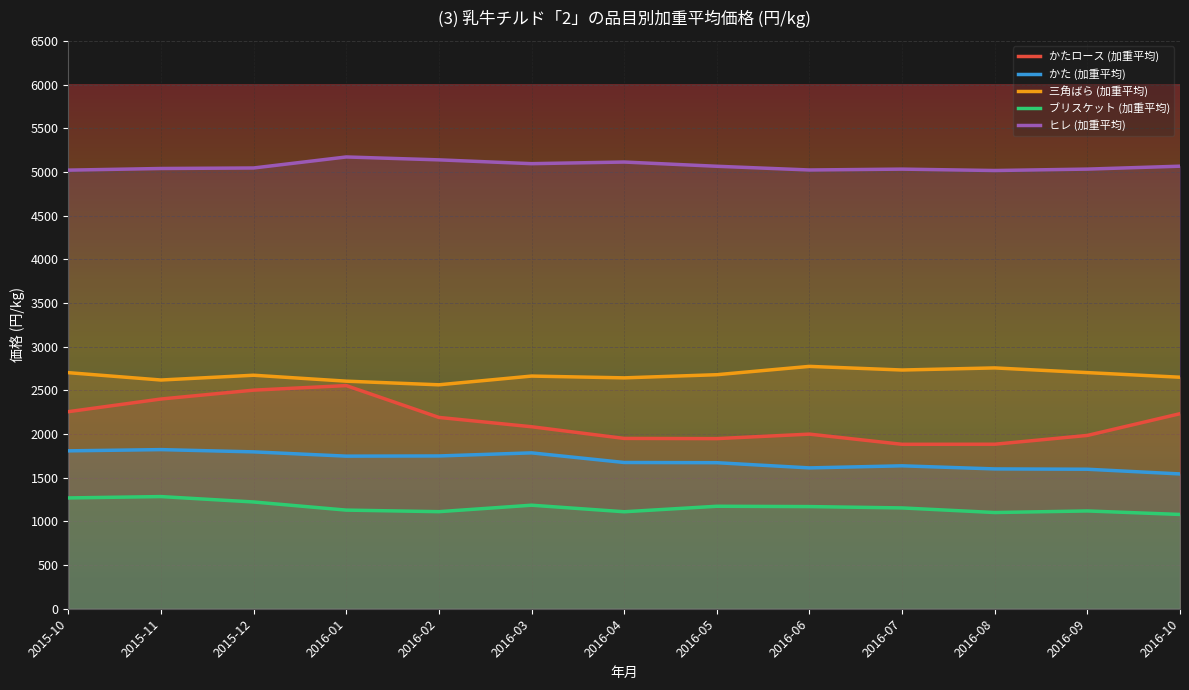

What is the difference between the maximum and minimum values in the 三角ばら (加重平均) series?

210.7